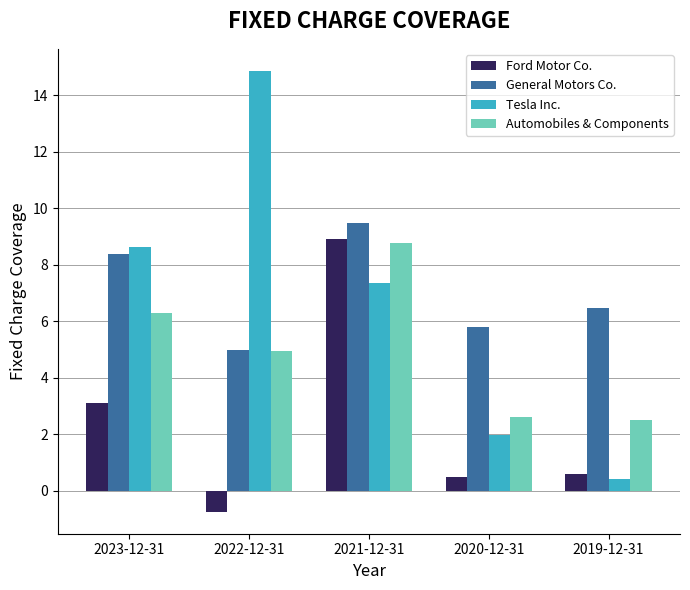

At which label does Tesla Inc. reach its peak?

2022-12-31